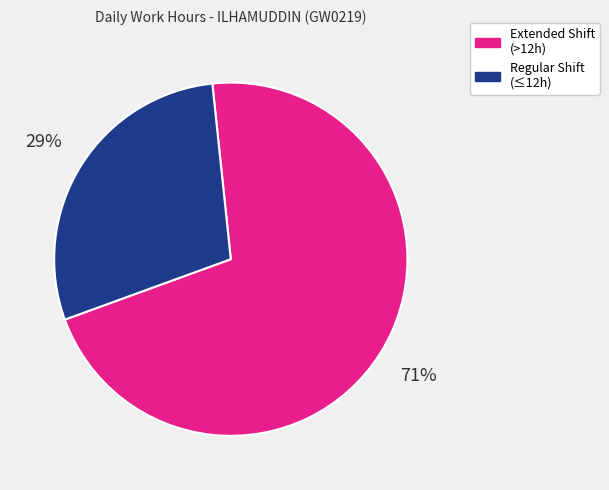

The Extended Shift (>12h) slice represents 71% of the pie. True or false?

True